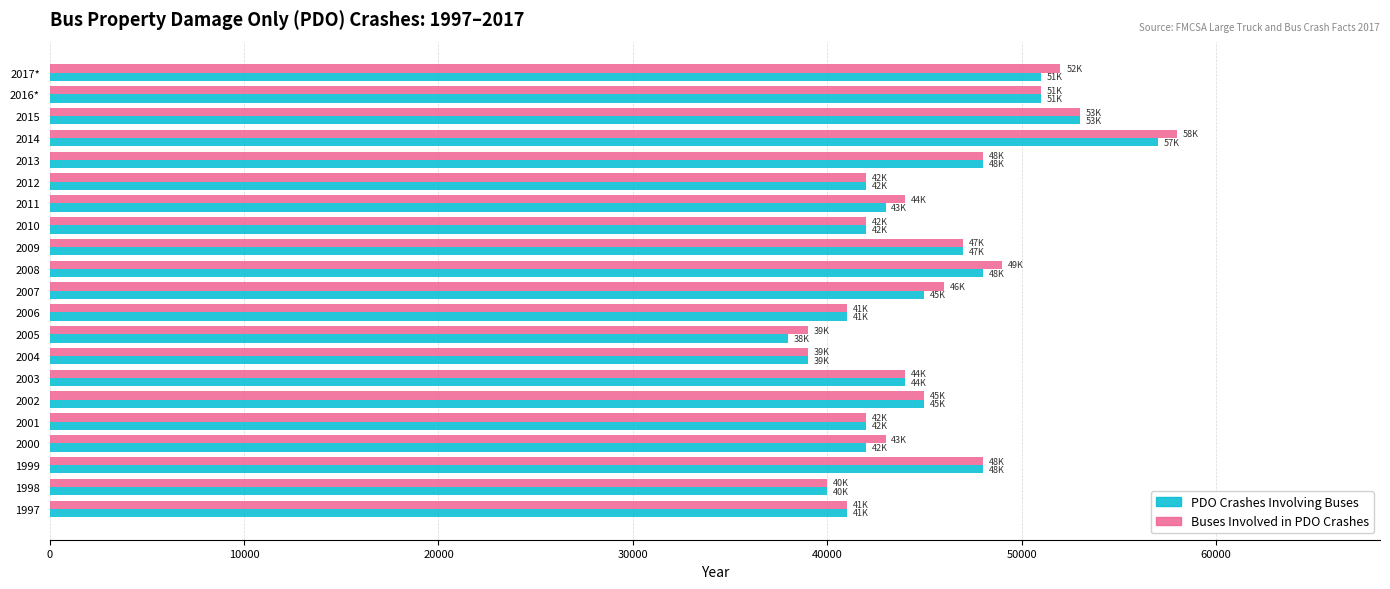

What is the difference between the PDO Crashes Involving Buses values at 2013 and 2000?

6000